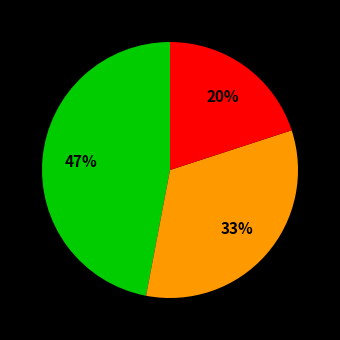

Is there any slice that represents more than half of the pie?

No